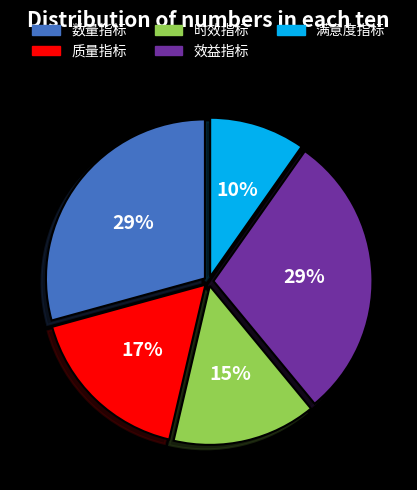

To the nearest percent, what is the average slice percentage?

20%